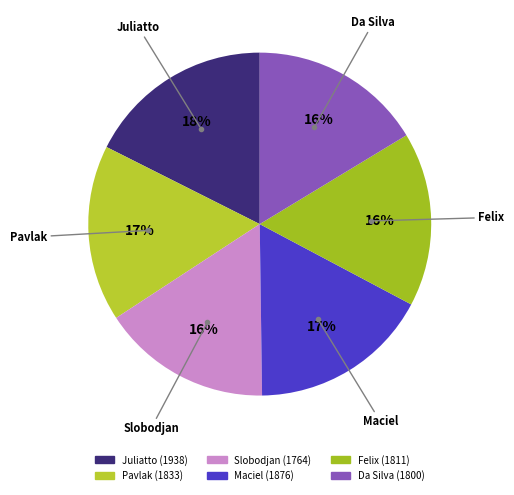

To the nearest percent, what is the combined percentage of Pavlak and Felix?

33%